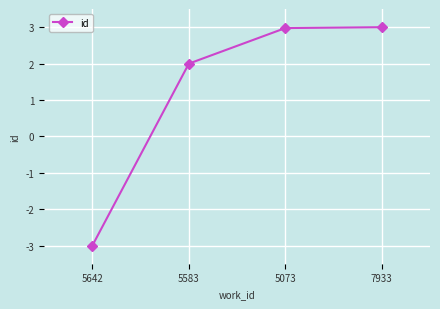

How many series are shown in this chart?

1